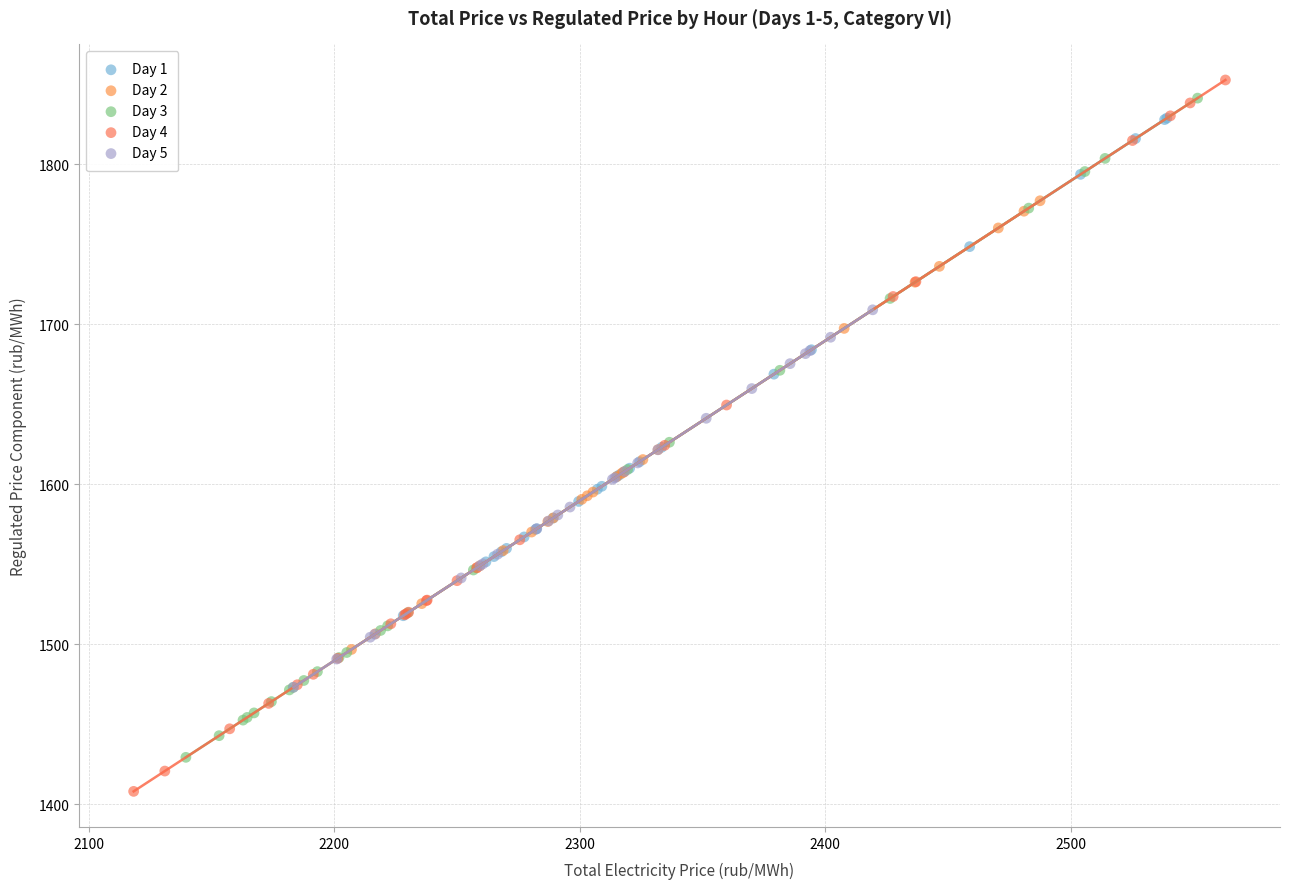

Which series contains the lowest Y value?

Day 4